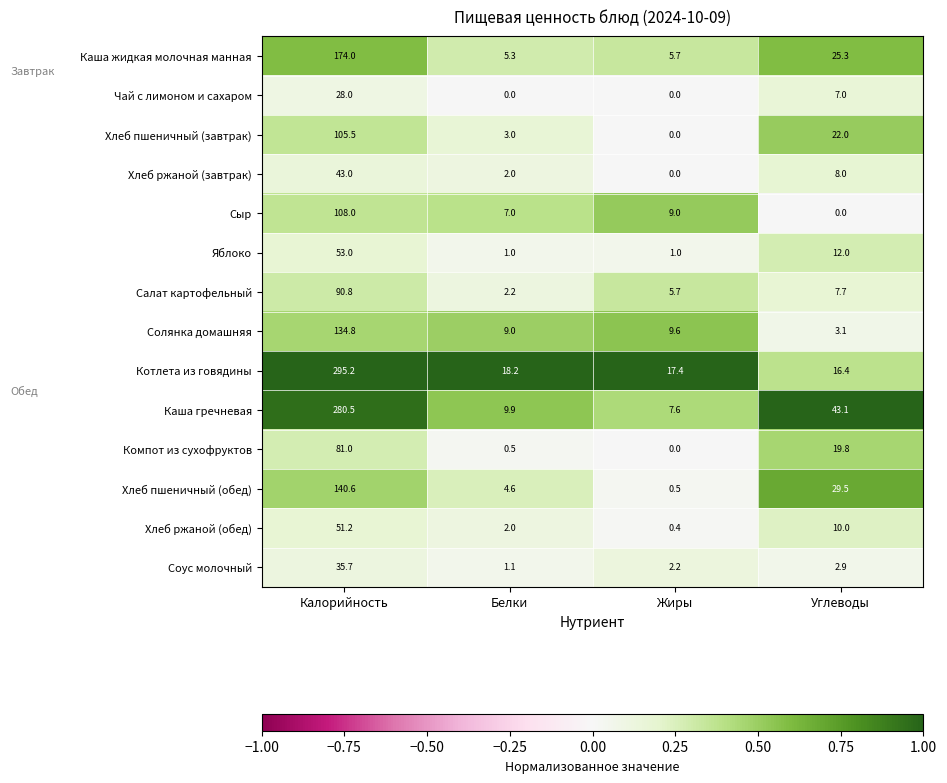

Which series changed the most between Жиры and Углеводы?

Каша гречневая